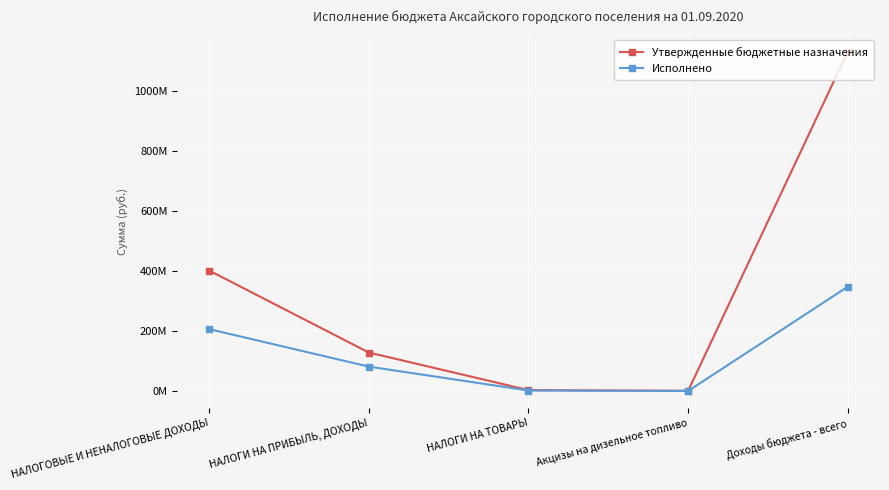

Rank the series by their maximum value, from lowest to highest.

Исполнено, Утвержденные бюджетные назначения